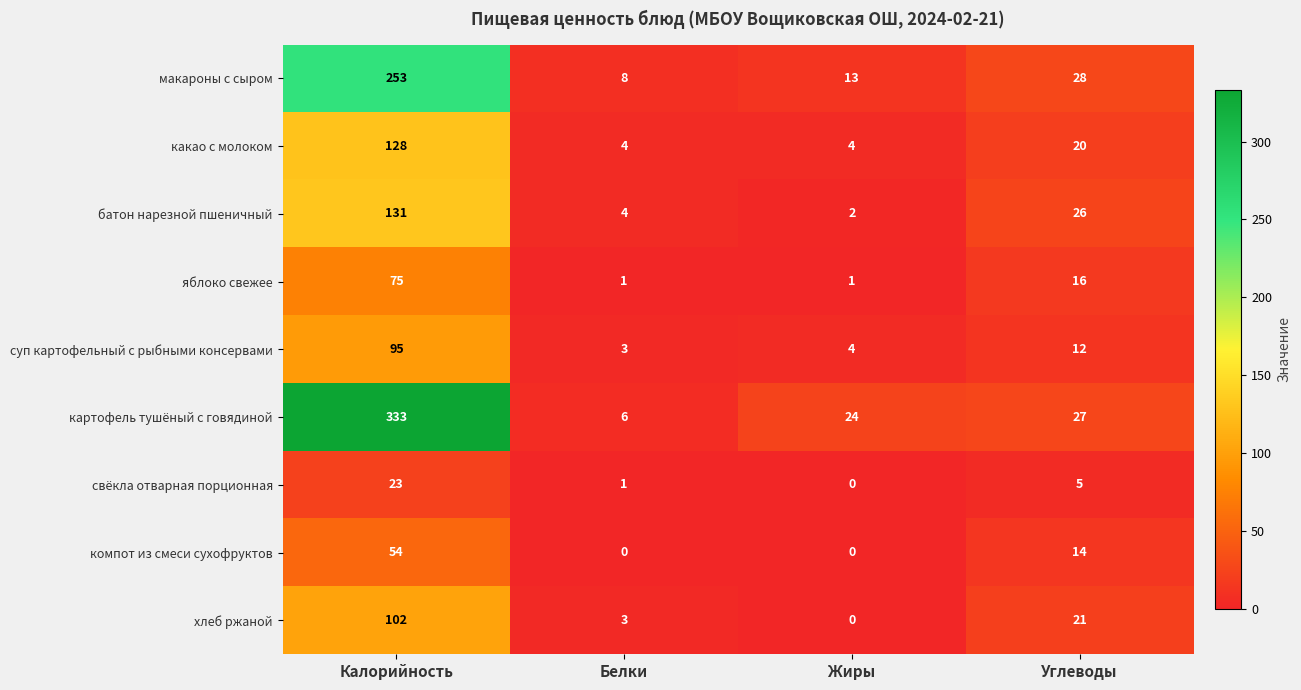

At how many categories does at least one series exceed 2?

4